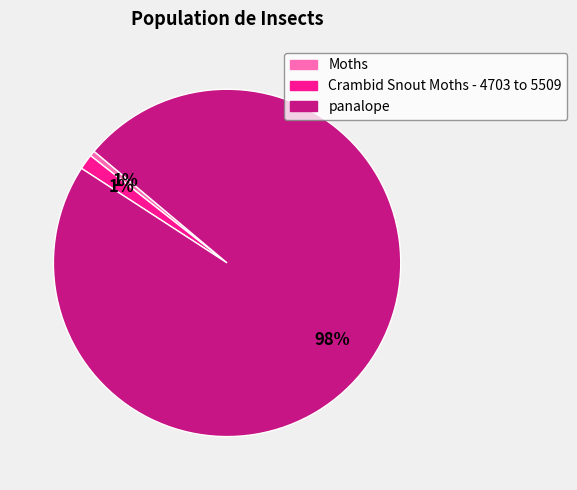

How many slices are in this pie chart?

3